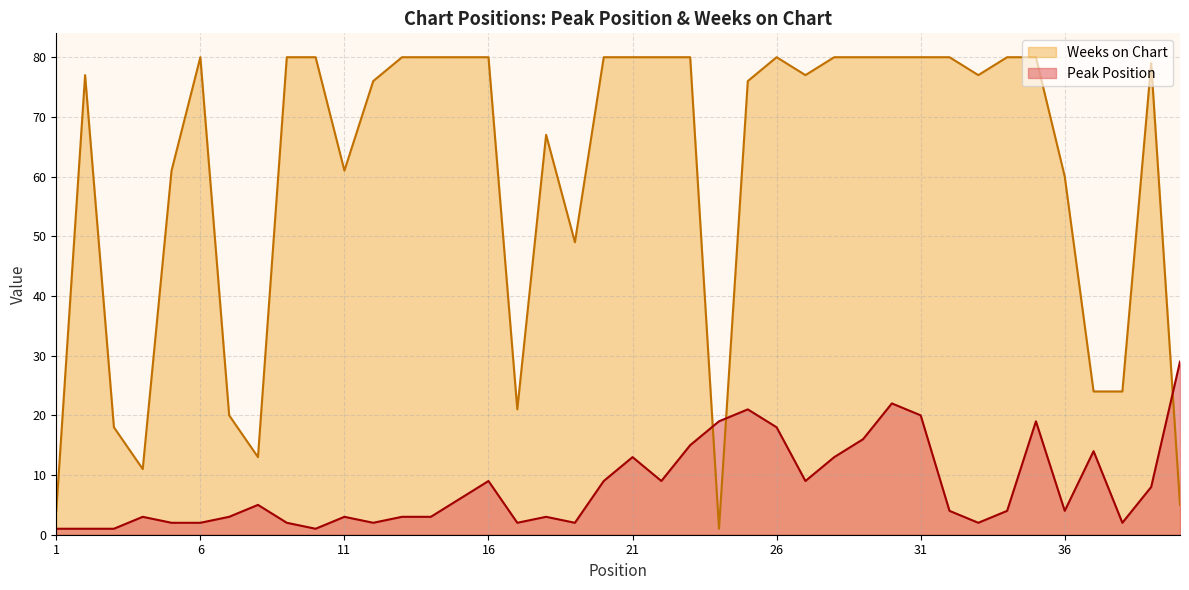

Which series has the largest total across all categories?

Weeks on Chart